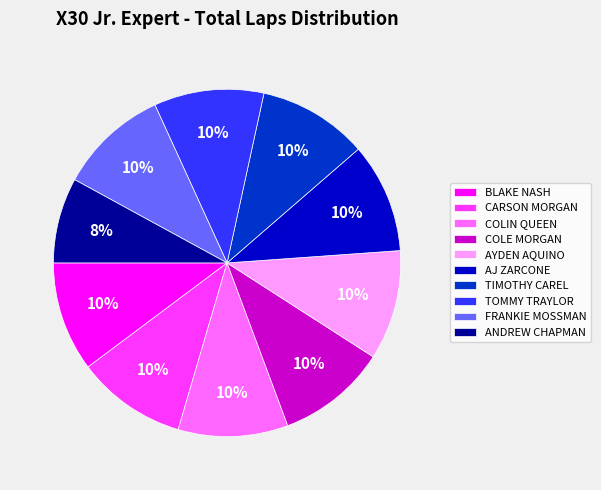

Is the sum of AJ ZARCONE and COLE MORGAN greater than half?

No